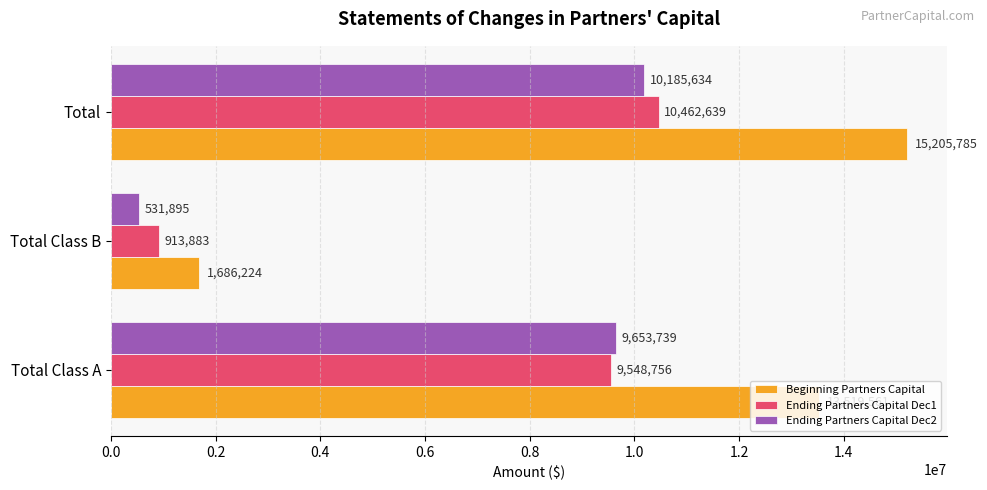

Which series has the largest total across all categories?

Beginning Partners Capital